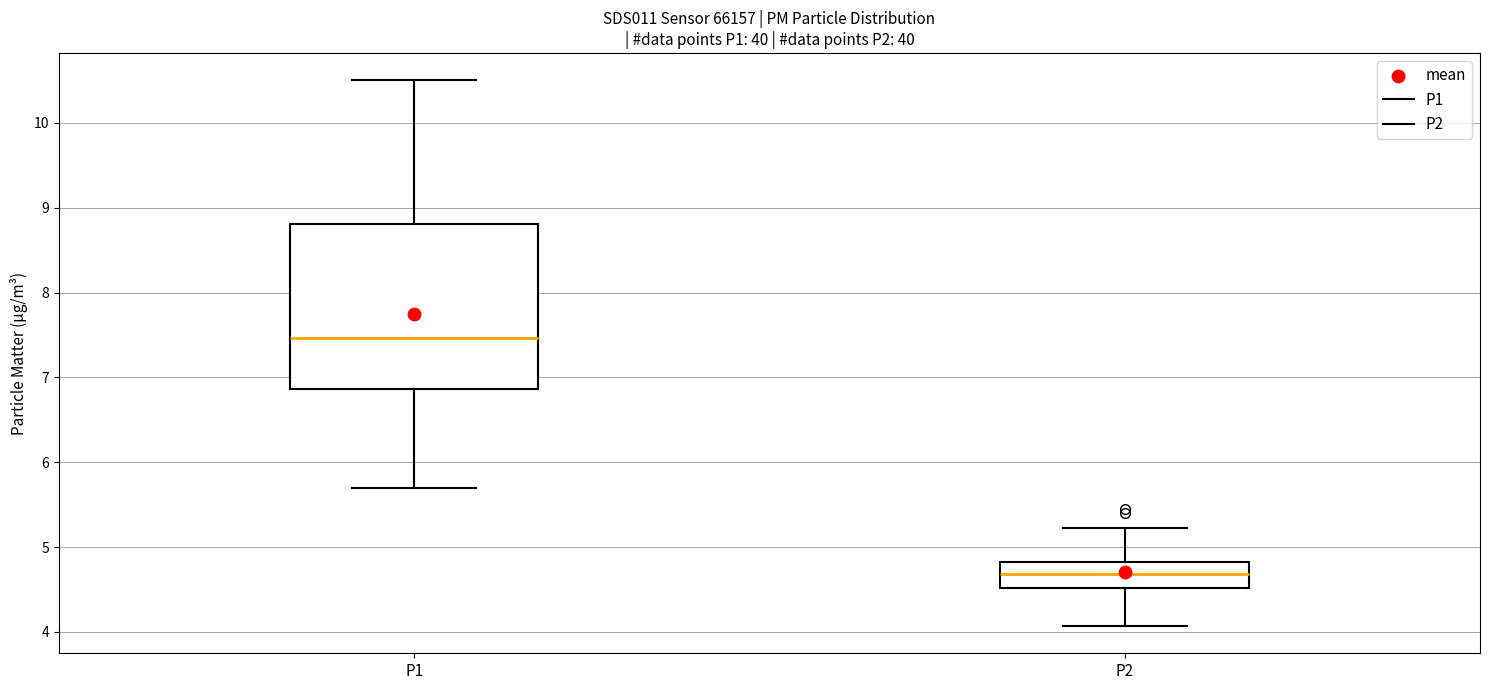

Comparing the boxes themselves (not the whiskers), which one is the tallest?

P1